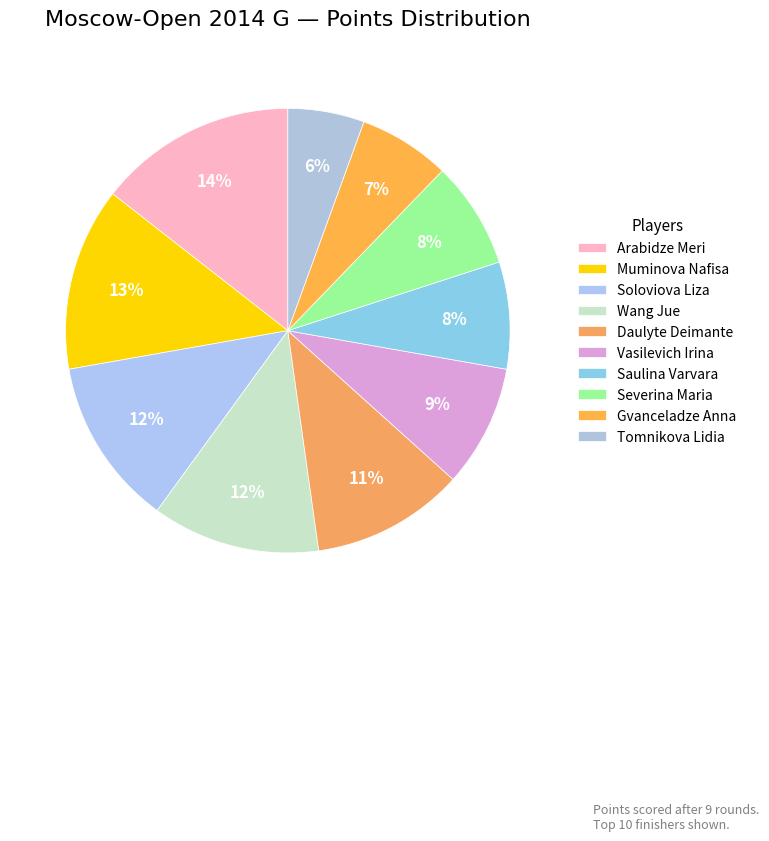

Does Gvanceladze Anna represent more than half of the total?

No